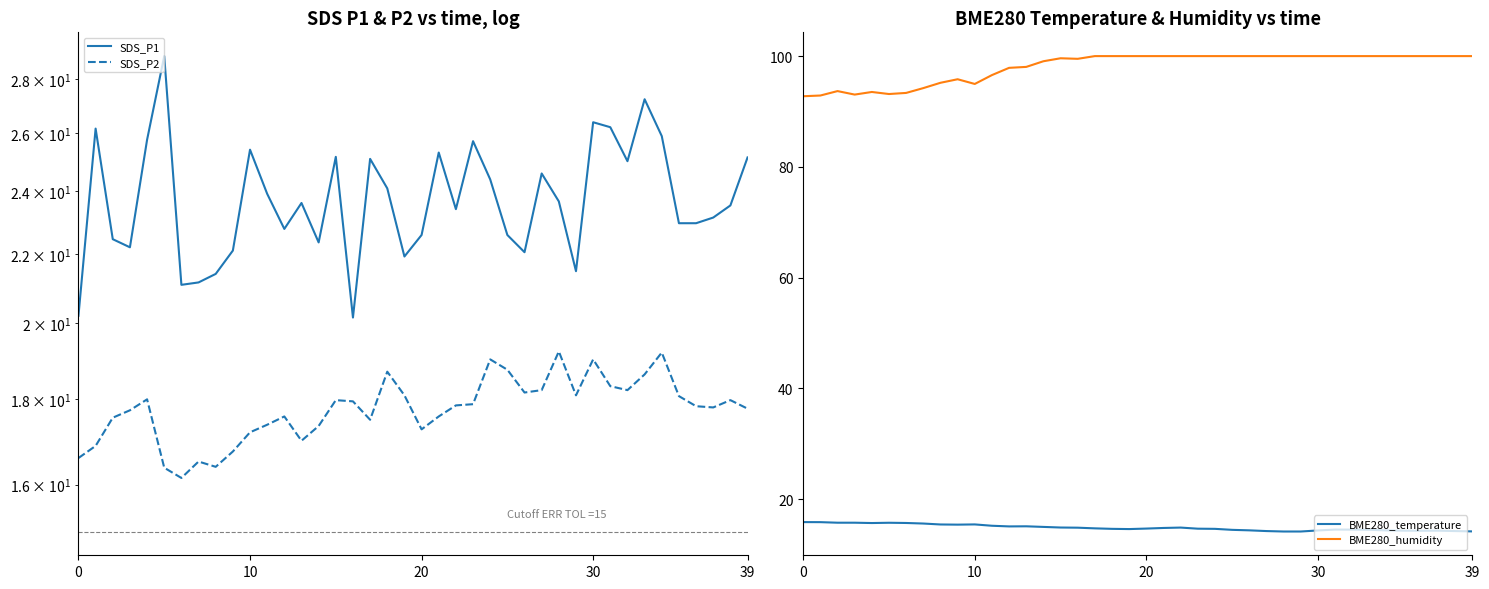

What is the label of the 24th point from the right?

16